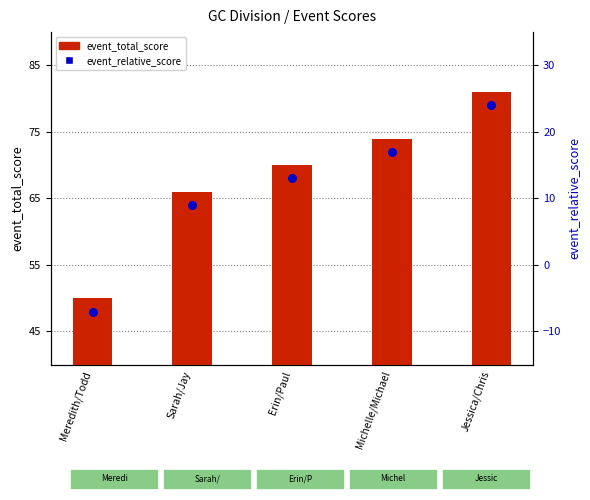

At how many categories does at least one series exceed 12?

5